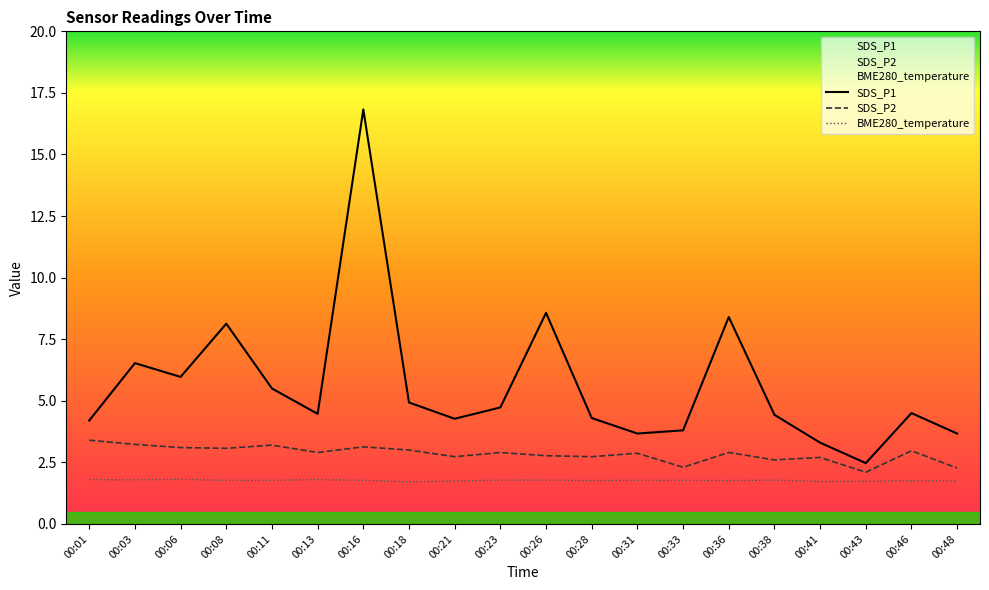

Rank the categories by SDS_P1 value from lowest to highest.

00:43, 00:41, 00:31, 00:48, 00:33, 00:01, 00:21, 00:28, 00:38, 00:13, 00:46, 00:23, 00:18, 00:11, 00:06, 00:03, 00:08, 00:36, 00:26, 00:16